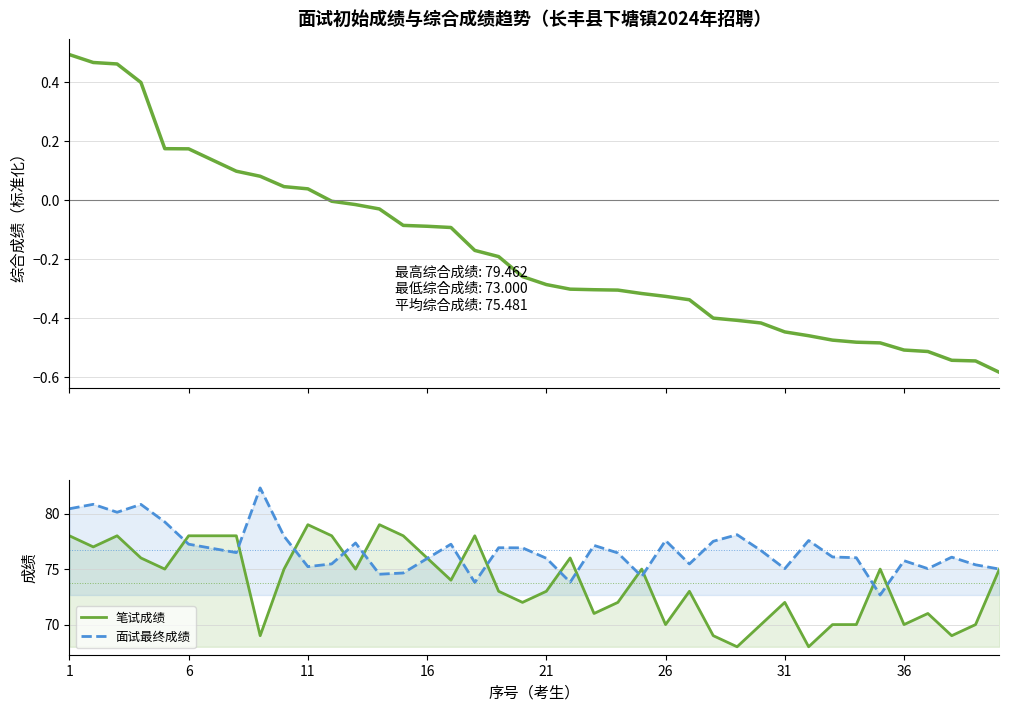

What is the difference between the maximum and minimum values in the 笔试成绩 series?

11.0